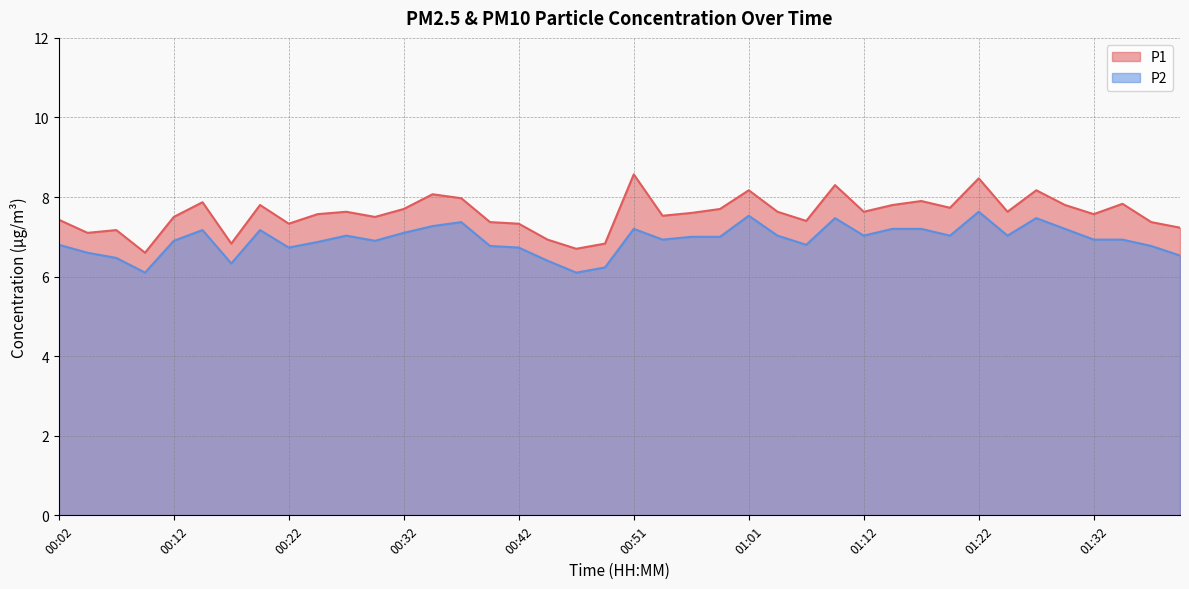

What is the greatest value displayed?

8.6